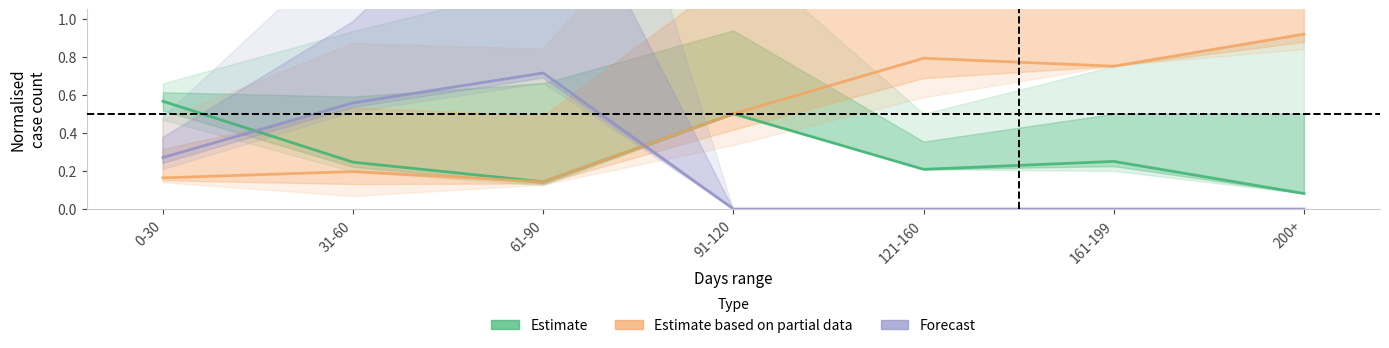

List the series in order of their peak value, highest first.

Estimate based on partial data, Forecast, Estimate